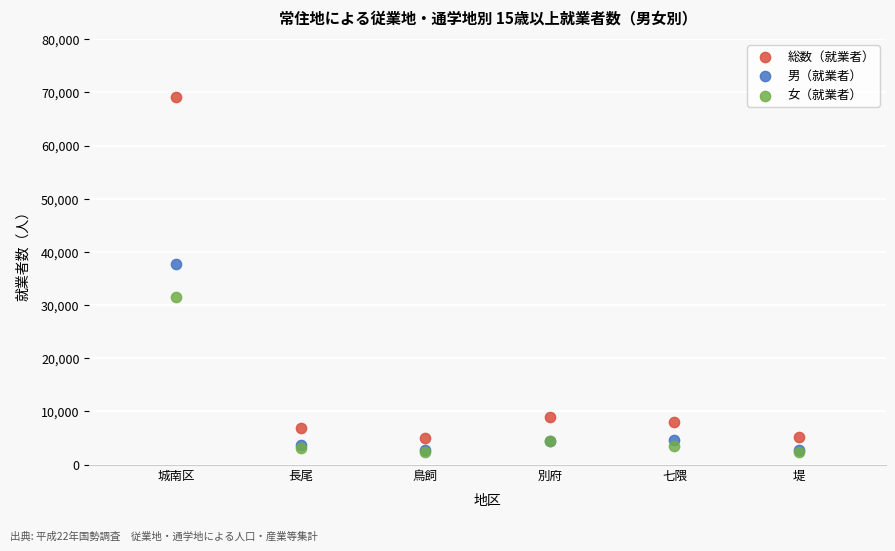

Which series has the largest Y range (max minus min)?

総数（就業者）